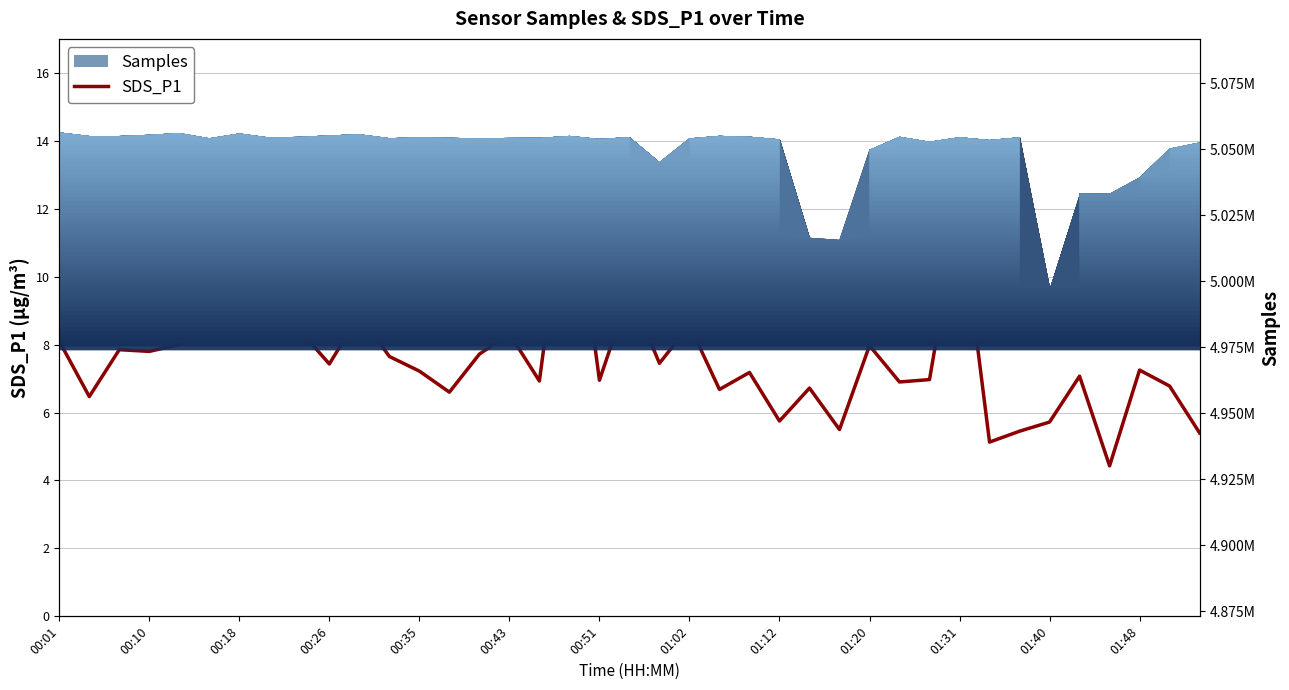

How many data points are less than 7?

16